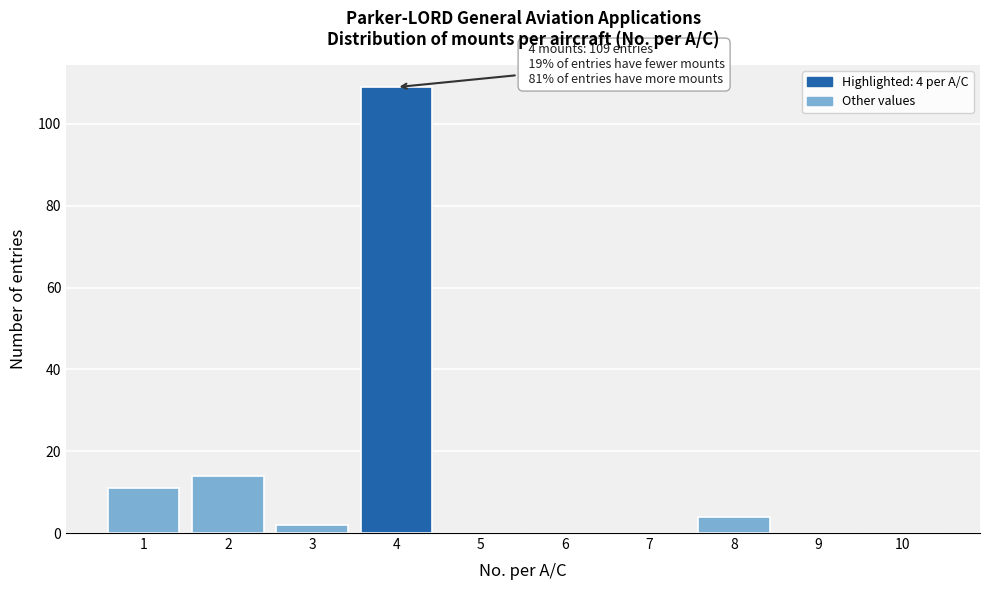

Over which range of the x-axis is the bar tallest?

3.5 to 4.5